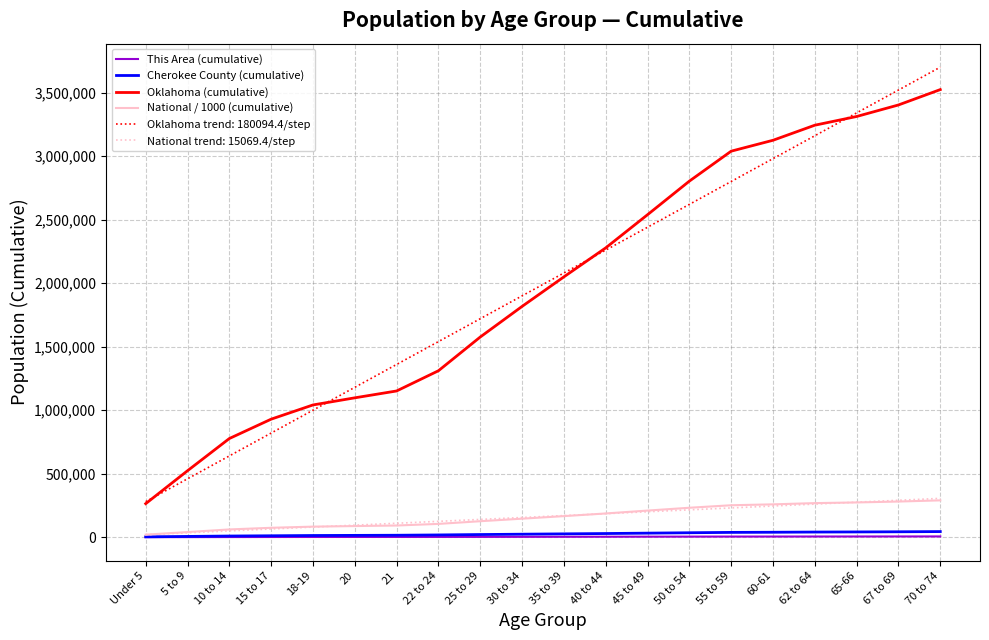

True or false: Cherokee County (cumulative) and Oklahoma (cumulative) cross at least once.

False